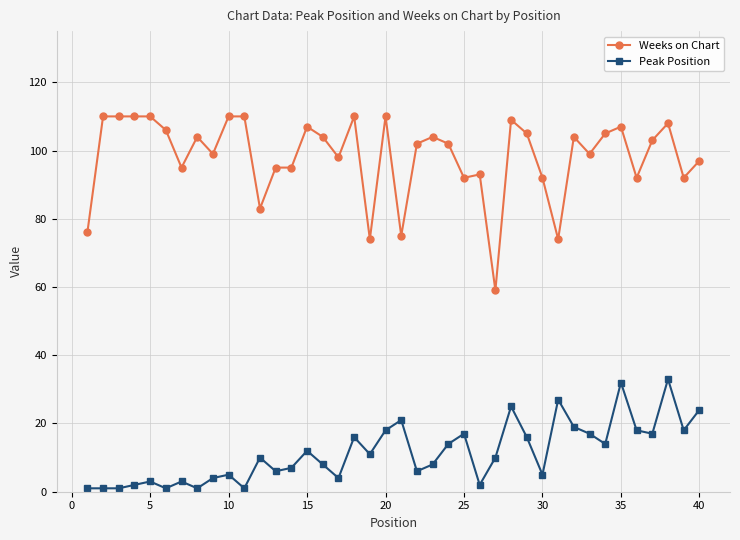

Which series has the largest range (max minus min)?

Weeks on Chart